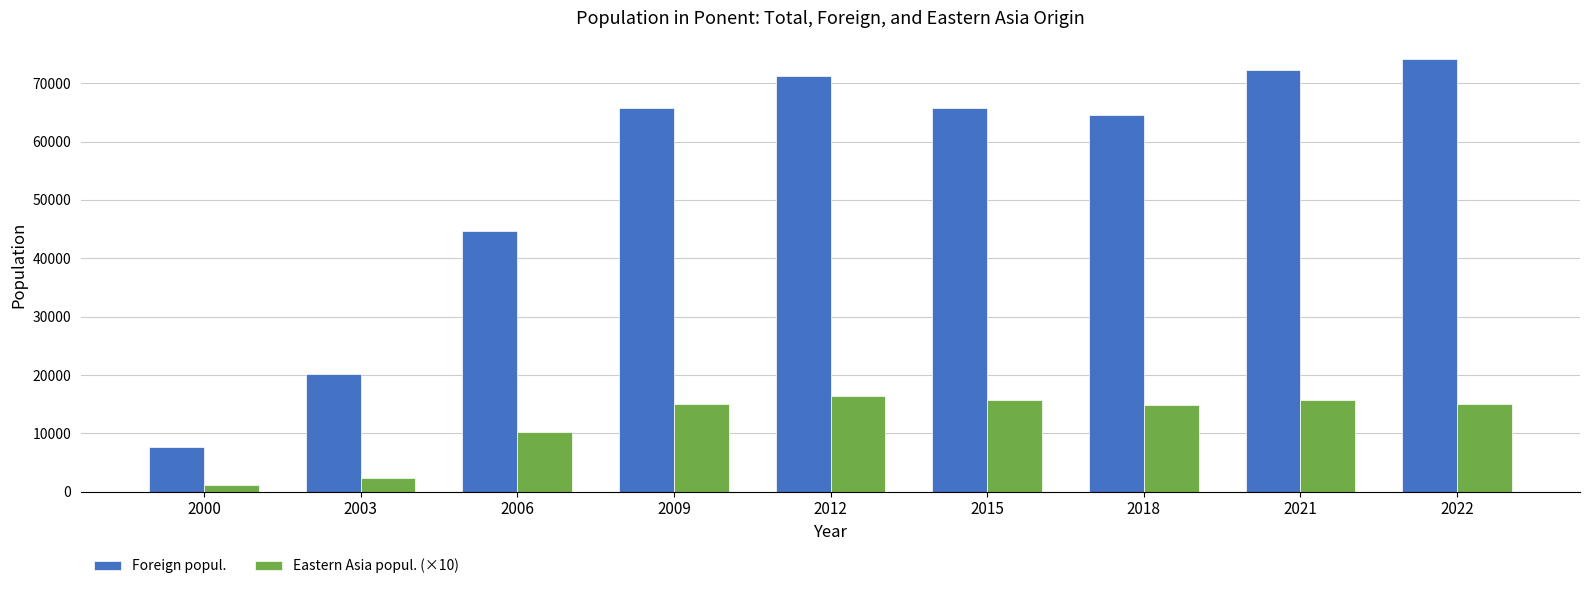

How many series are shown in this chart?

2